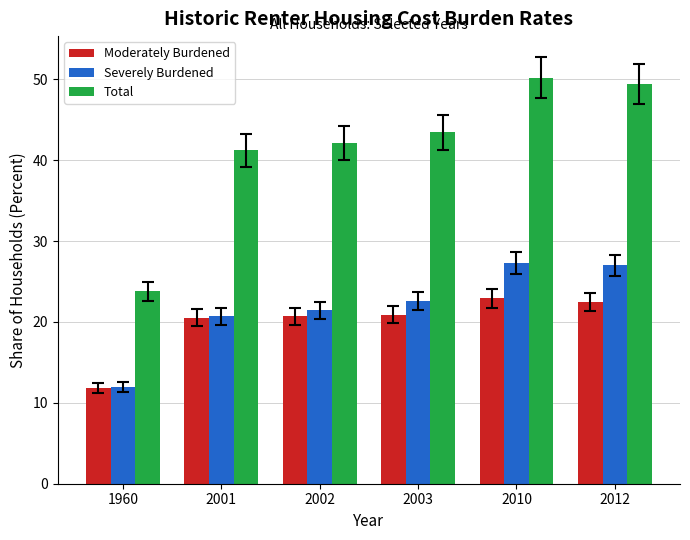

Where does the Moderately Burdened series first go above 20?

2001